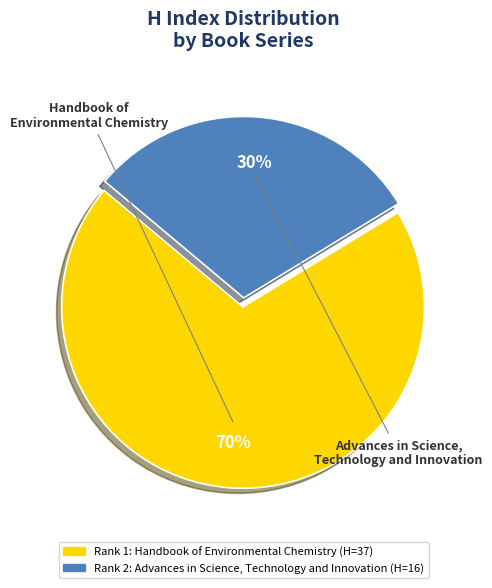

To the nearest percent, what is the average slice percentage?

50%